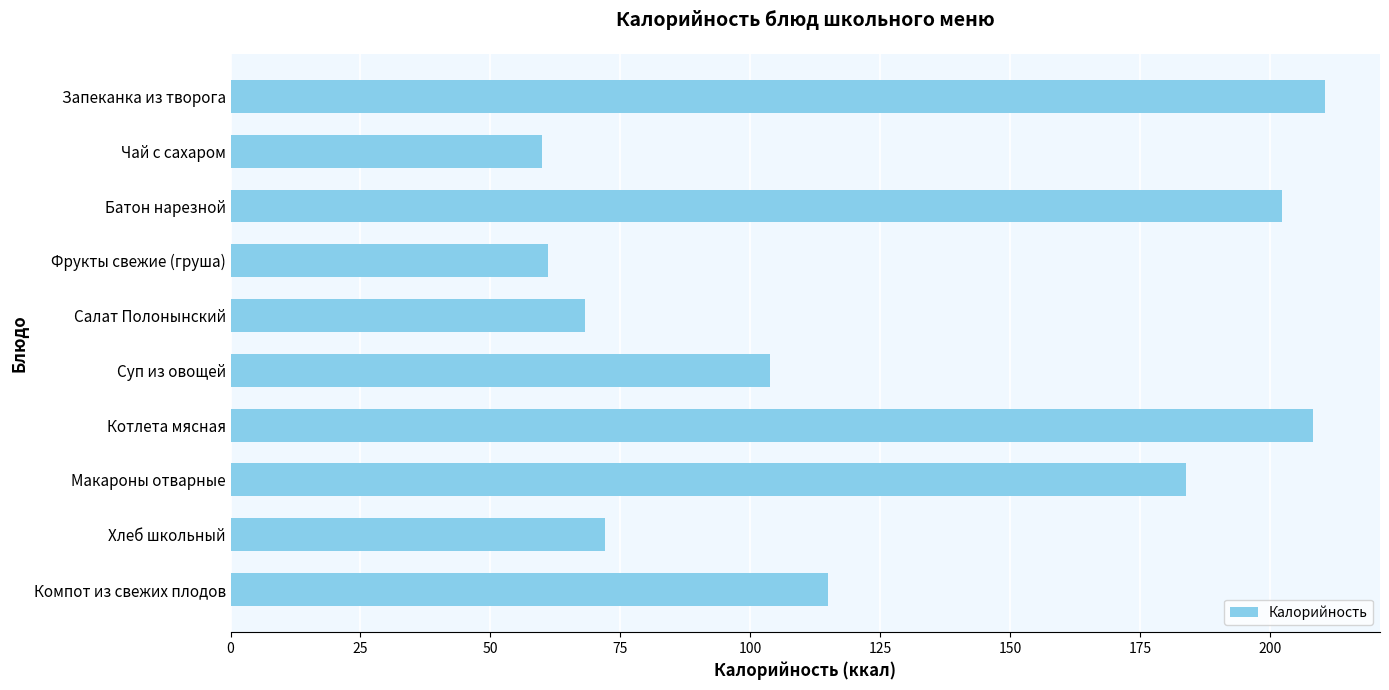

Reading top to bottom, transcribe all the data shown in this chart.

210.6	60.0	202.4	61.0	68.3	103.8	208.3	183.8	72.0	115.0